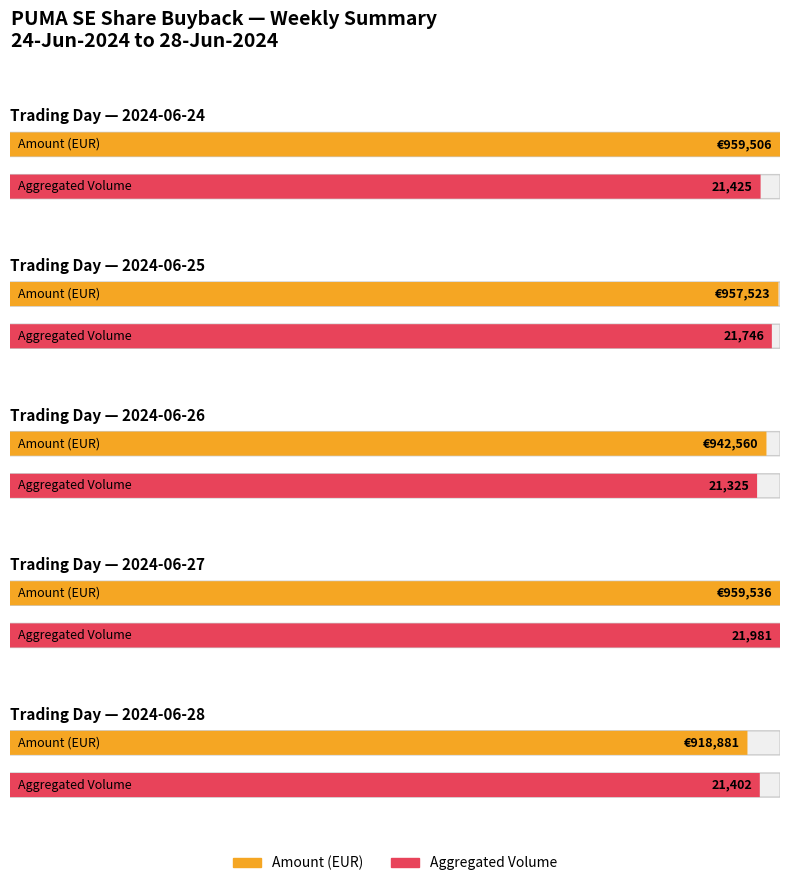

How many data points in Amount (EUR) are less than 957522?

2